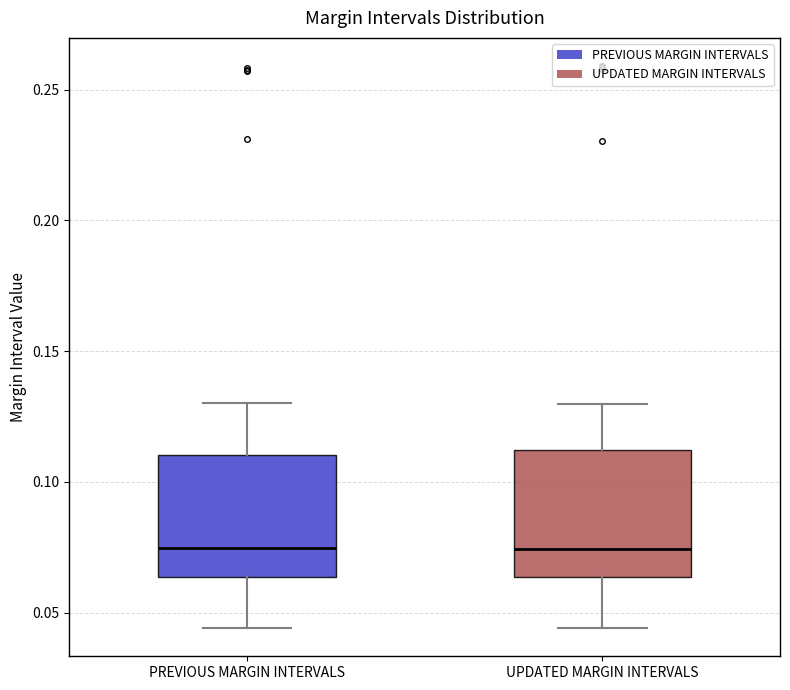

Where does the median line of the box for UPDATED MARGIN INTERVALS sit on the y-axis? The values are not printed on the chart, so give them approximately, as read against the axis.

0.075